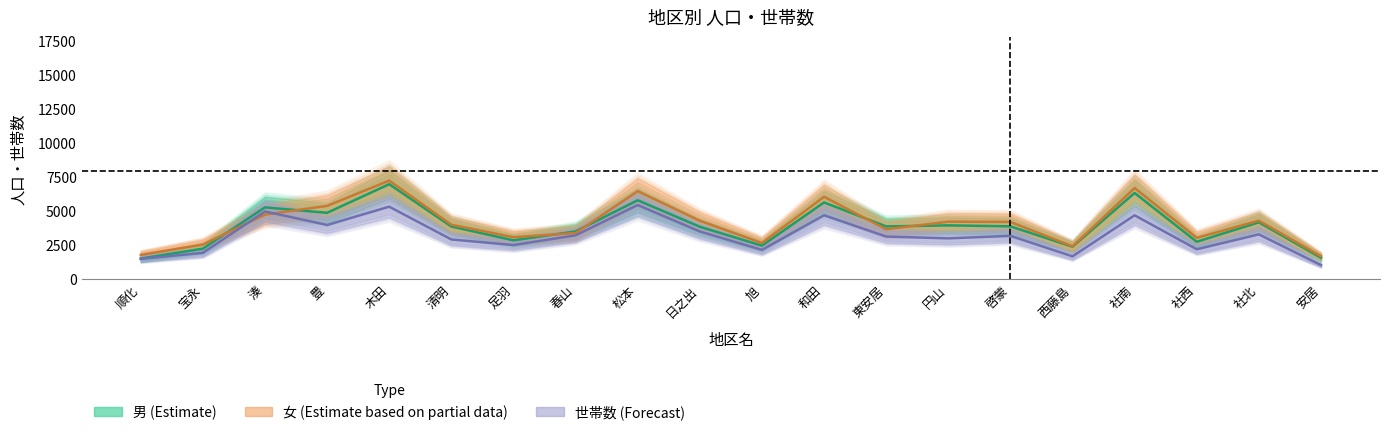

Where does the 世帯数 series first go above 3186?

湊